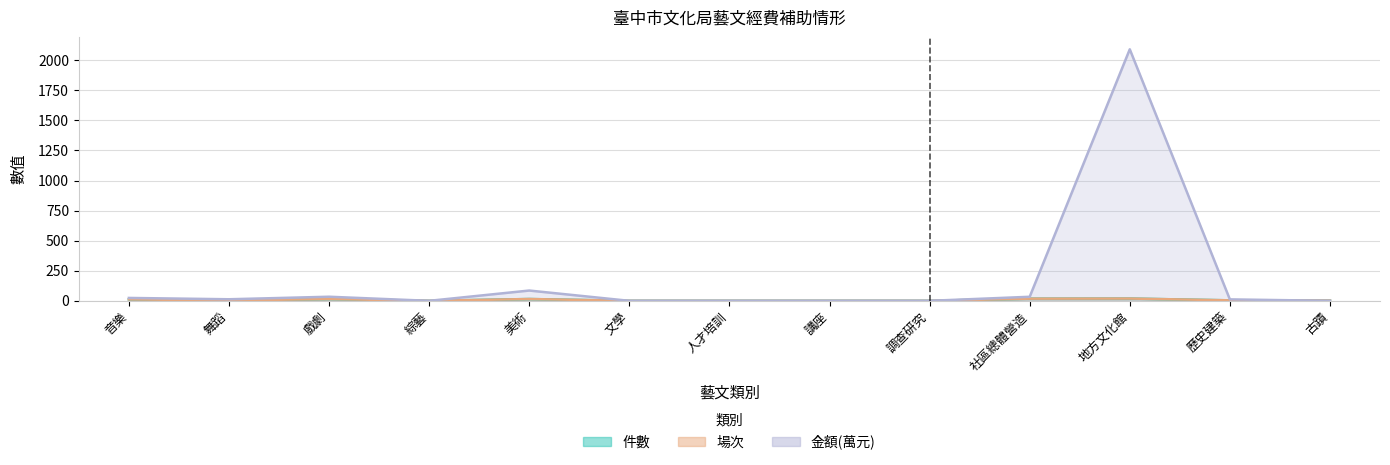

Rank the series at 歷史建築 from highest to lowest value.

金額(萬元), 件數, 場次